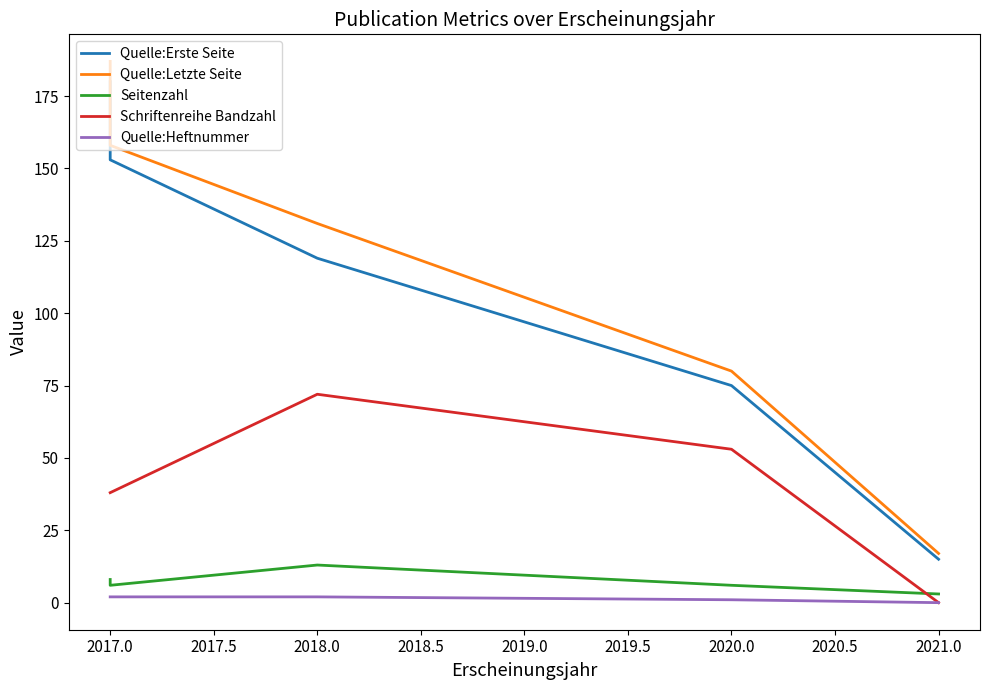

What is the difference between the Schriftenreihe Bandzahl values at 2017.0 and 2018.0?

34